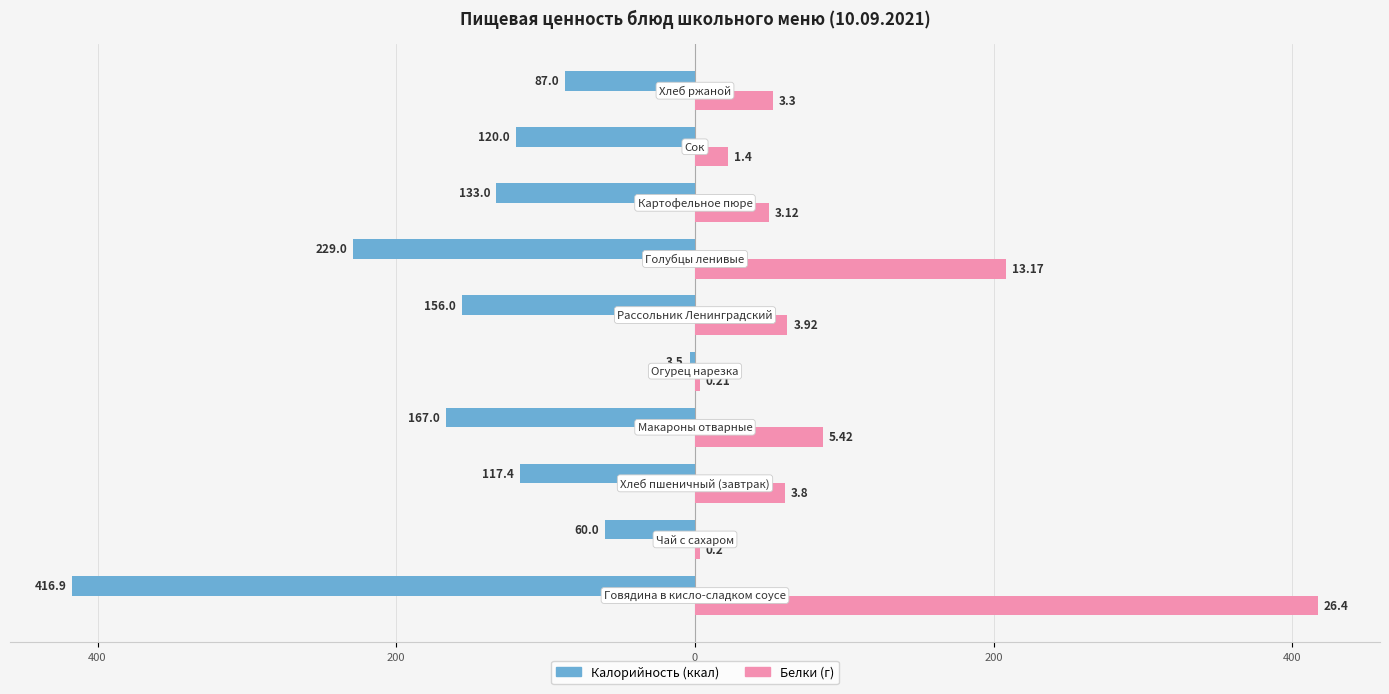

Reading left to right, what are all the values shown in this chart?

Калорийность: -416.9	-60.0	-117.4	-167.0	-3.5	-156.0	-229.0	-133.0	-120.0	-87.0
Белки (масштаб): 416.9	3.2	60.0	85.6	3.3	61.9	208.0	49.3	22.1	52.1